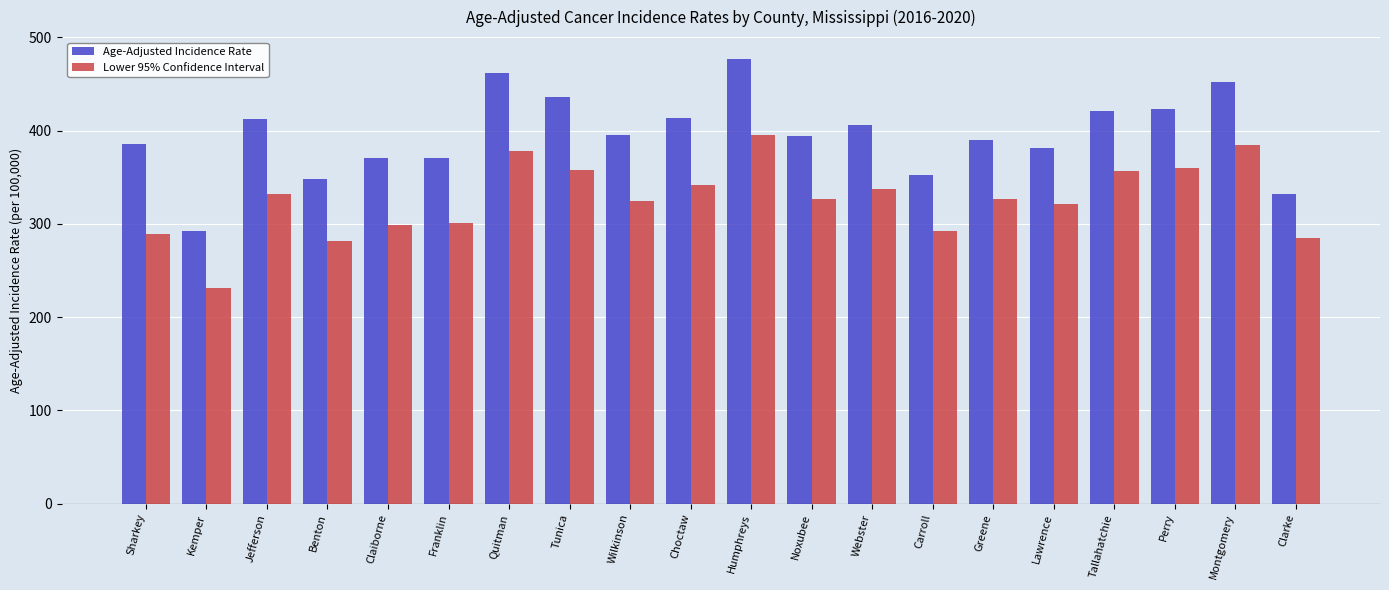

Is the value of Age-Adjusted Incidence Rate at Humphreys greater than the value of Lower 95% Confidence Interval at Humphreys?

Yes